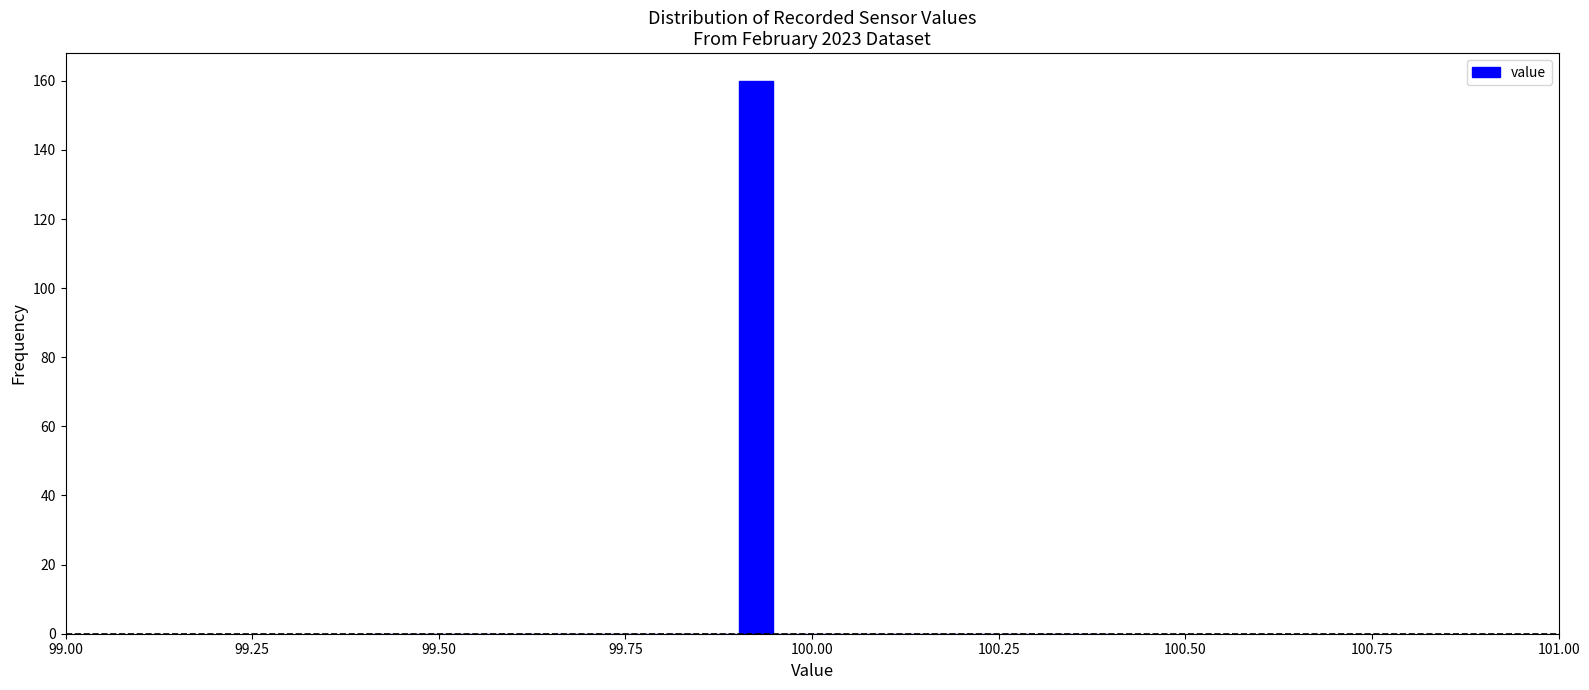

Around what value on the x-axis is the tallest bar? Give the approximate position of its centre, as read against the axis.

99.95